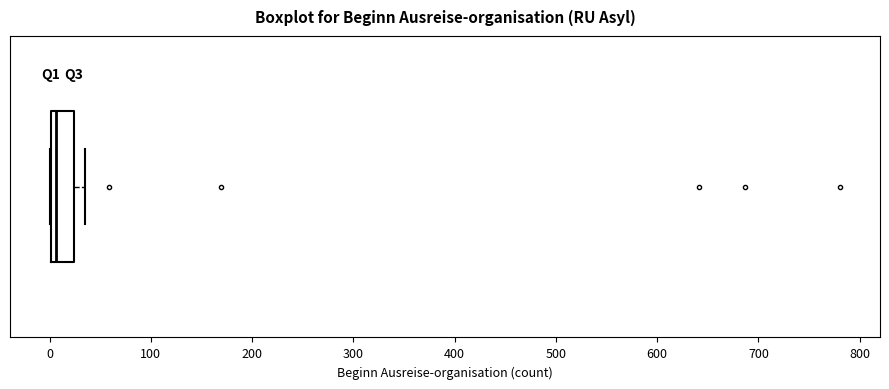

Read this box plot against the x-axis: the position of the median line, the range covered by the box, and the ends of both whiskers. The values are not printed on the chart, so give them approximately, as read against the axis.

median 10, box 0 to 20, whiskers 0 to 40